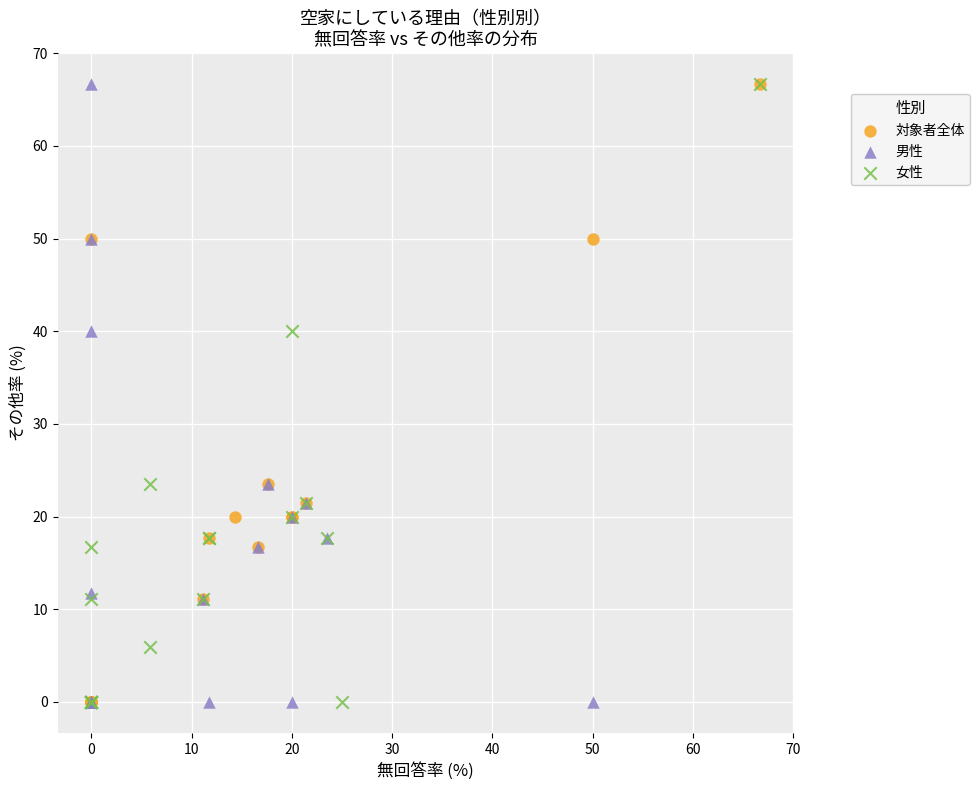

What are all the series names shown in the legend?

対象者全体, 男性, 女性